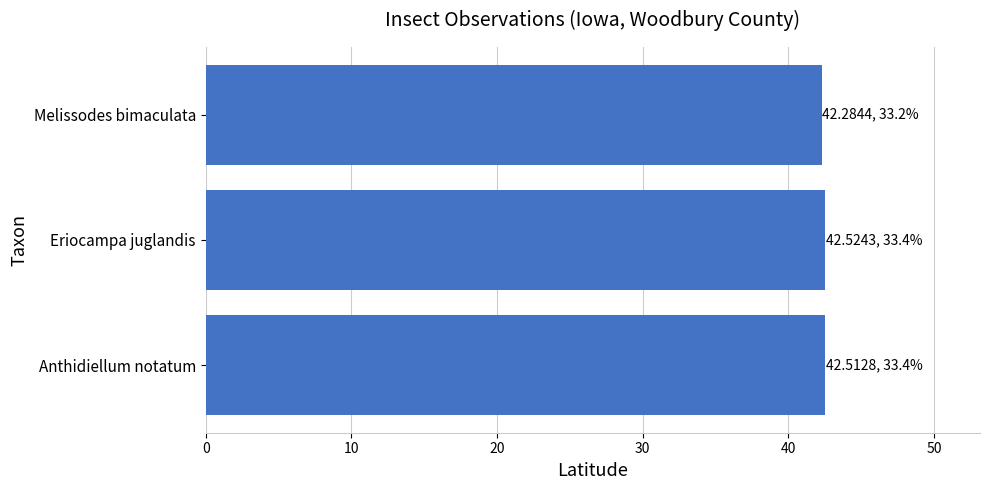

Reading bottom to top, transcribe all the data shown in this chart.

Anthidiellum notatum=42.5	Eriocampa juglandis=42.5	Melissodes bimaculata=42.3